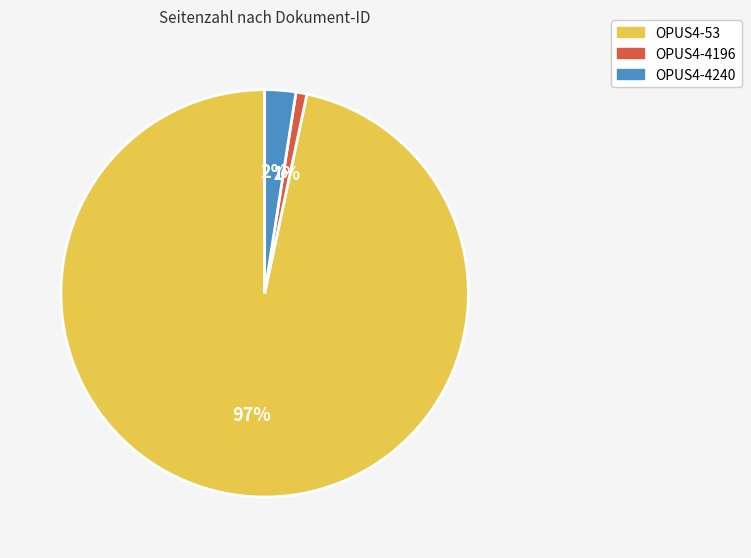

True or false: OPUS4-4196 accounts for 1% of the total.

True